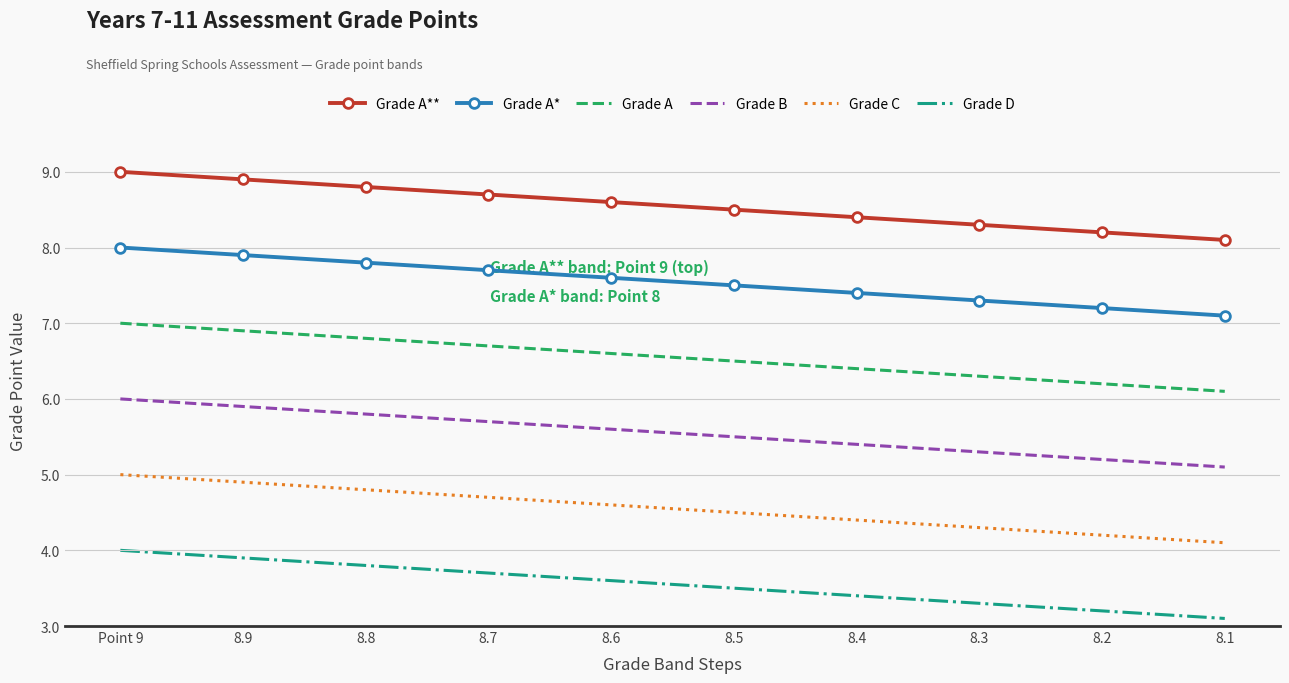

What are all the series names shown in the legend?

Grade A**, Grade A*, Grade A, Grade B, Grade C, Grade D